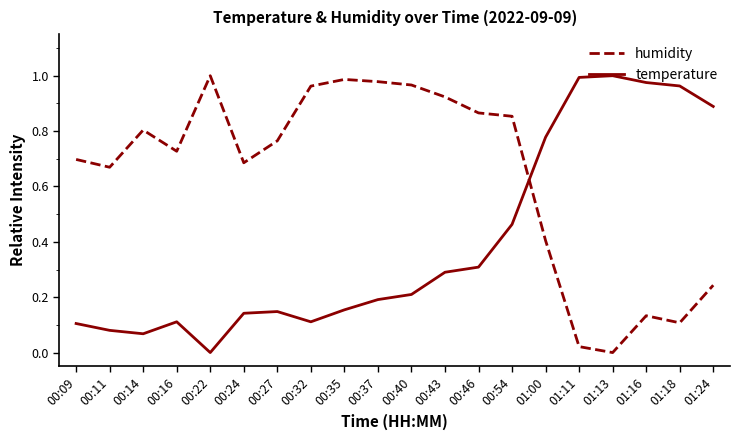

How many positive values does the temperature series have?

19